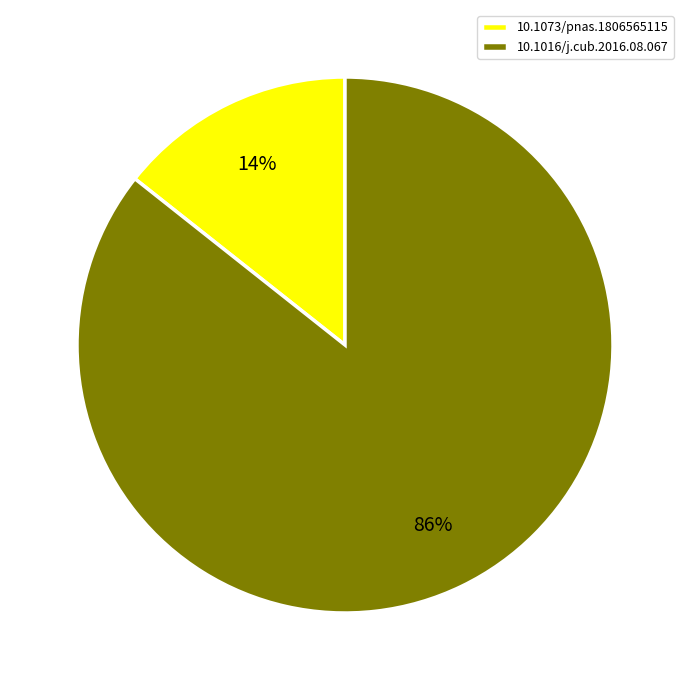

Count the number of slices in the pie.

2